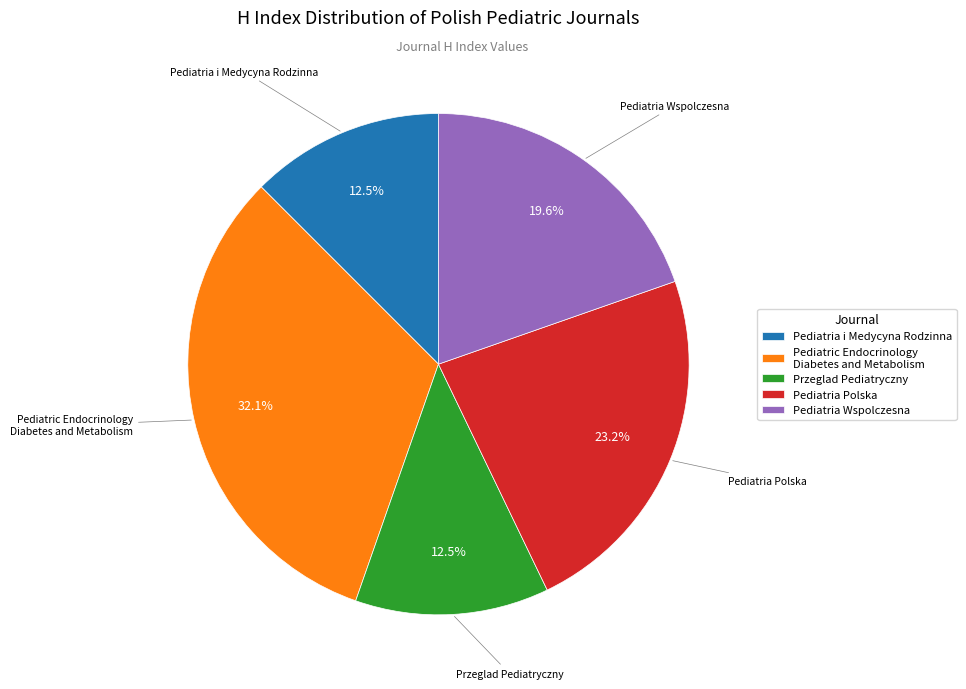

Is there a majority slice in this chart?

No